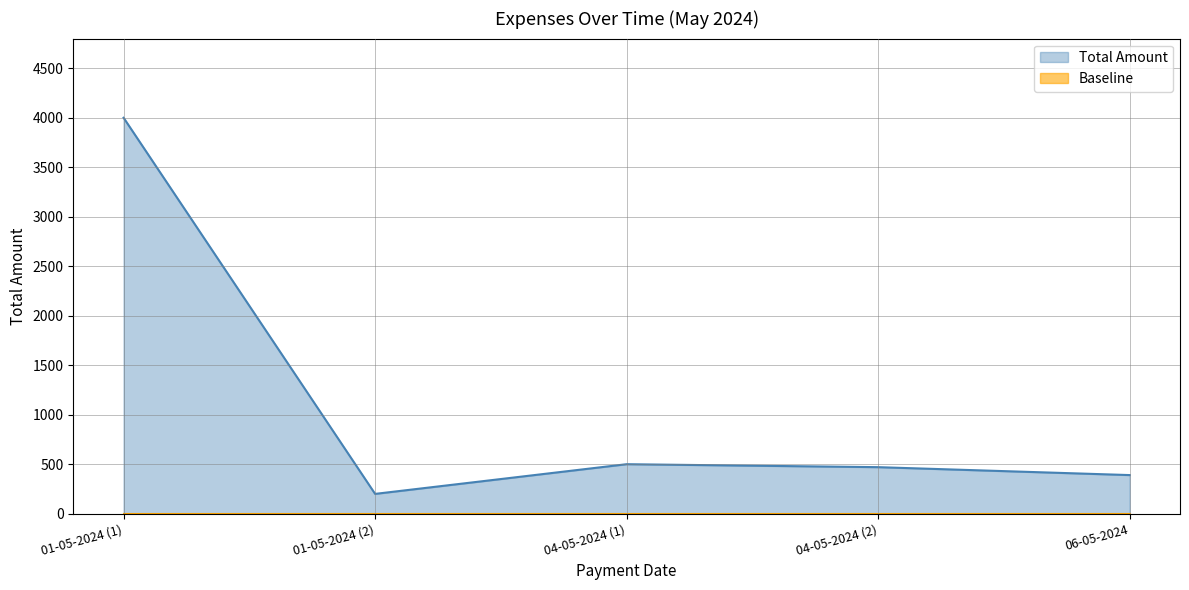

Which category has the highest value in the Total Amount series?

01-05-2024 (1)